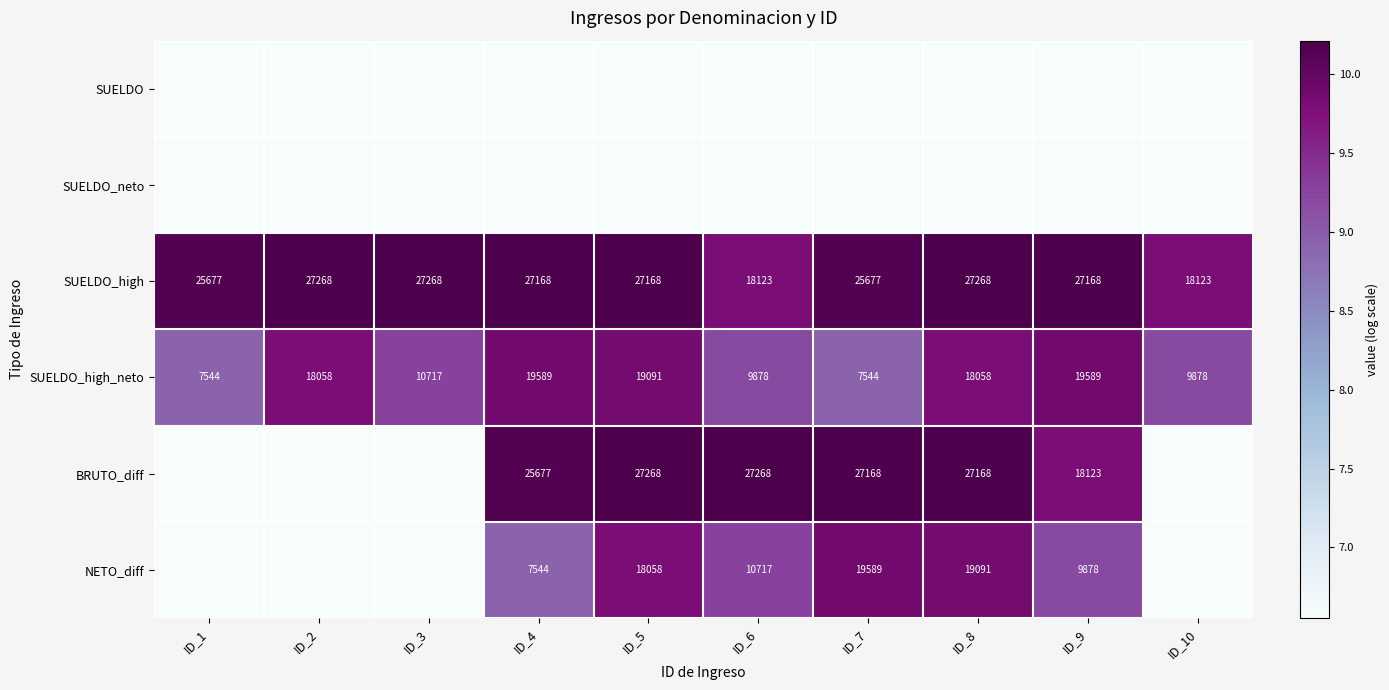

Between ID_1 and ID_5, which series saw the biggest shift?

BRUTO_diff